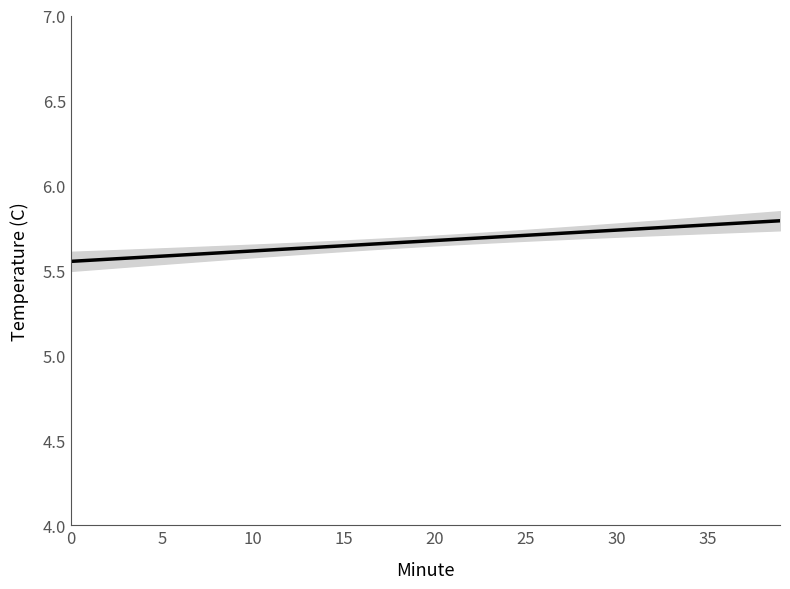

Does the chart display data point markers on the line(s)?

No